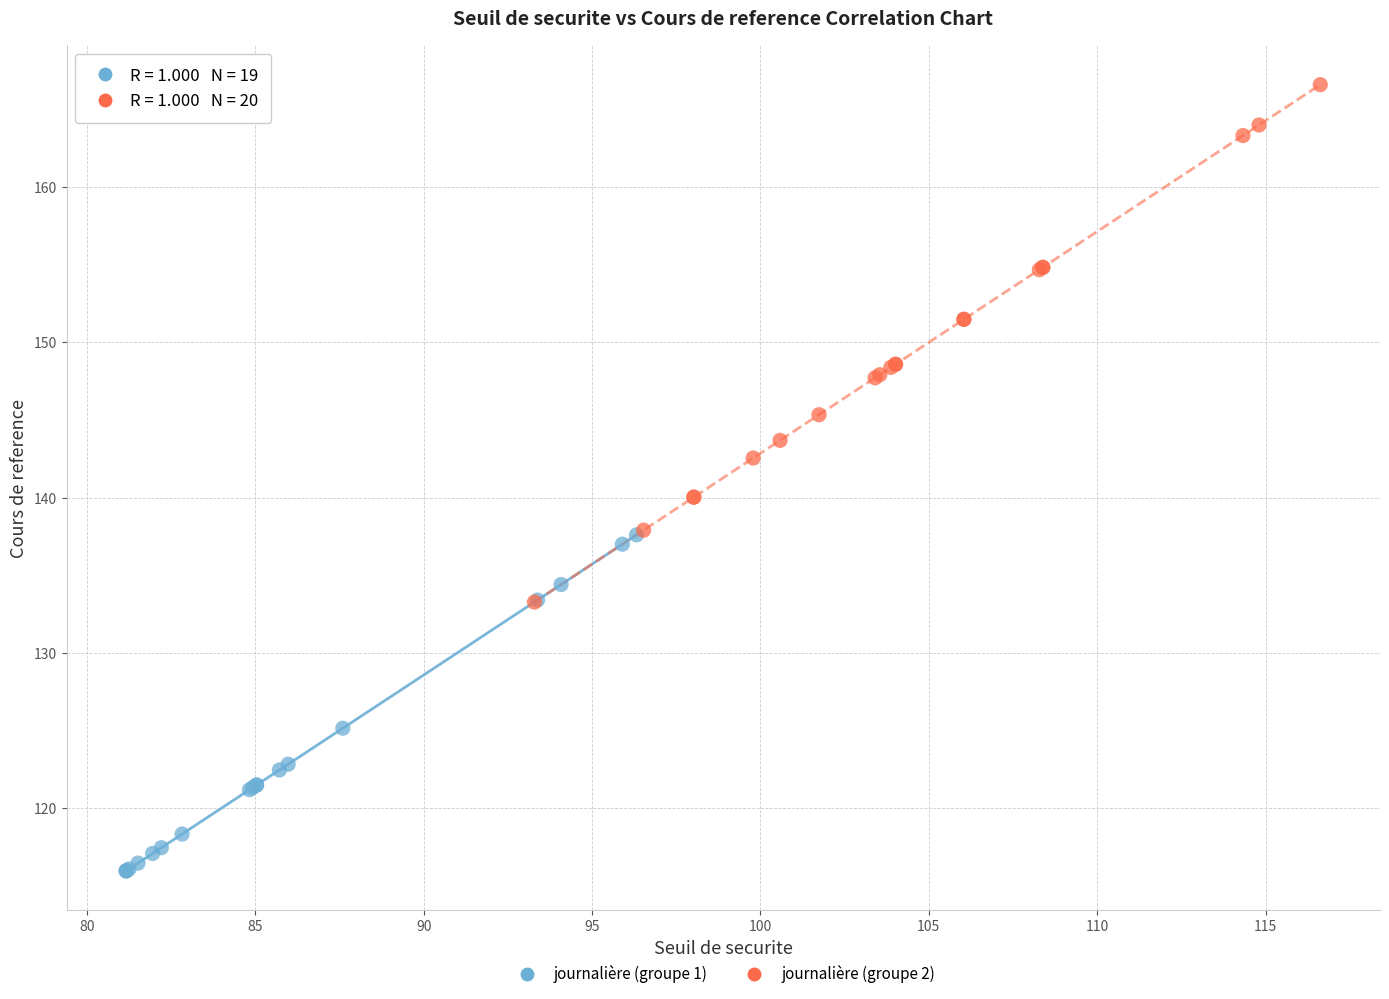

Which series contains the highest Y value?

journalière (groupe 2)